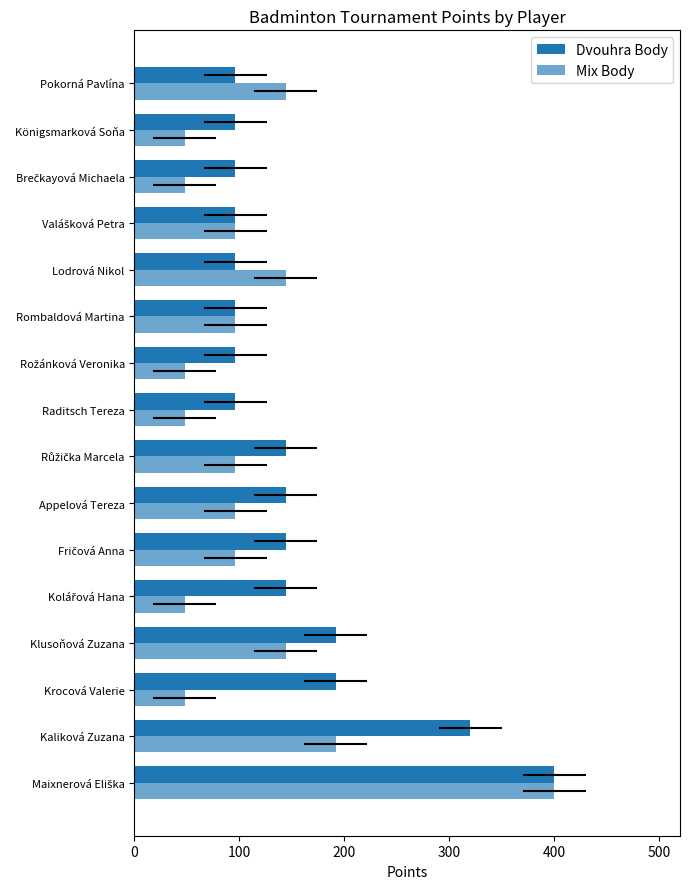

True or false: Mix Body has a value of 96 at Růžička Marcela.

True